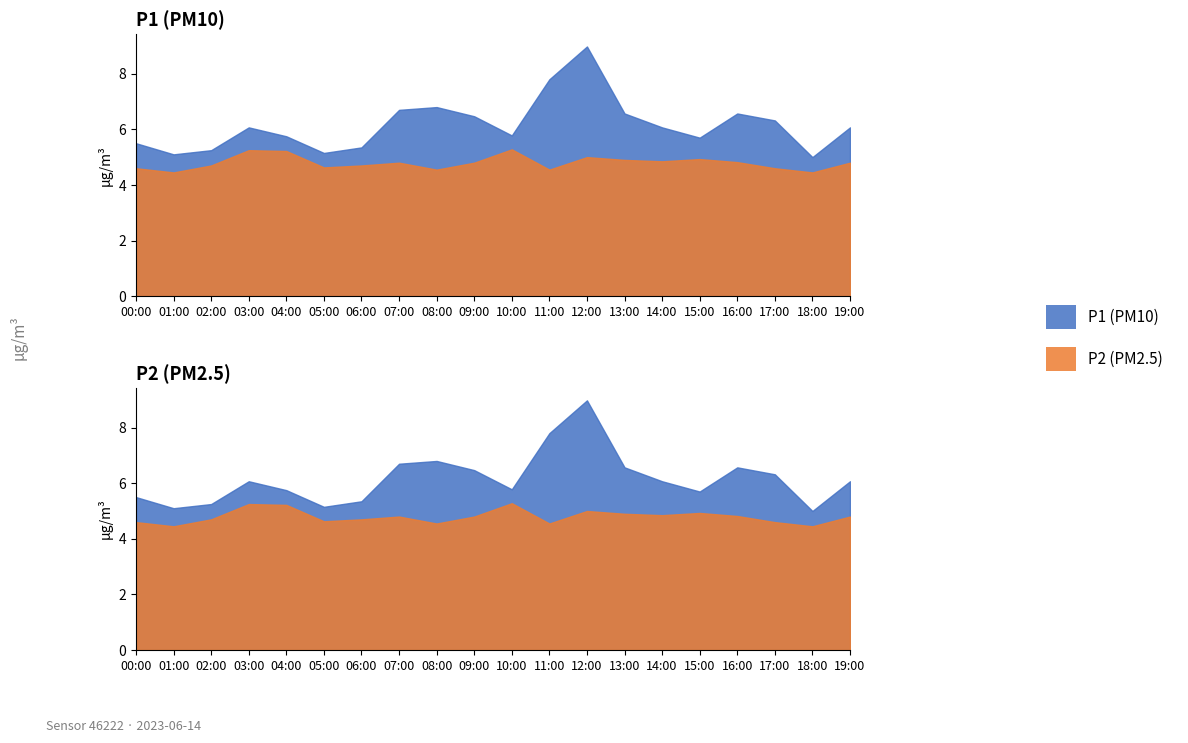

Does the chart have visible grid lines?

No